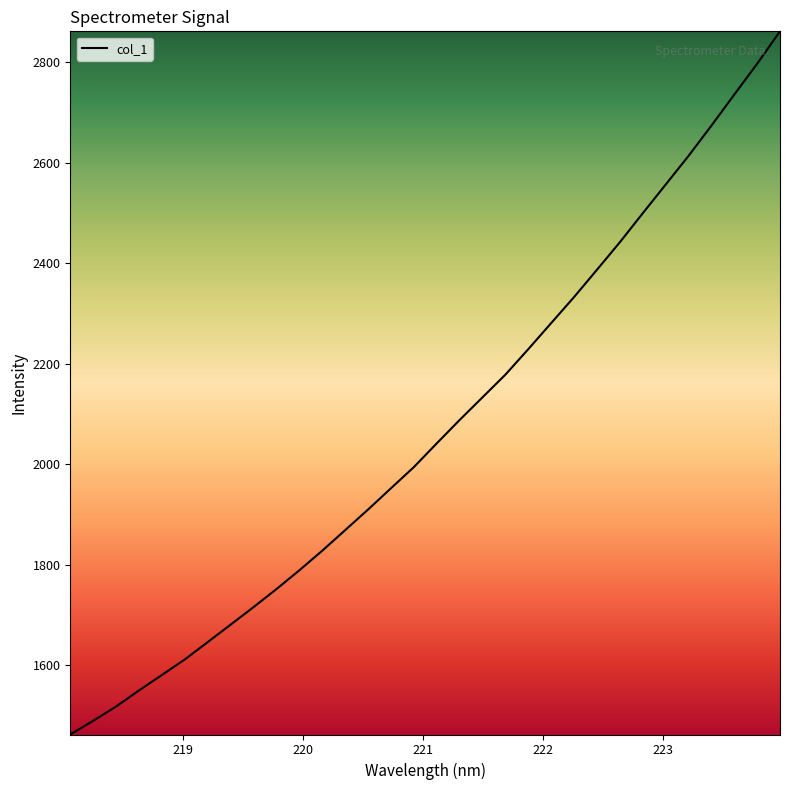

What is the smallest value displayed?

1461.8